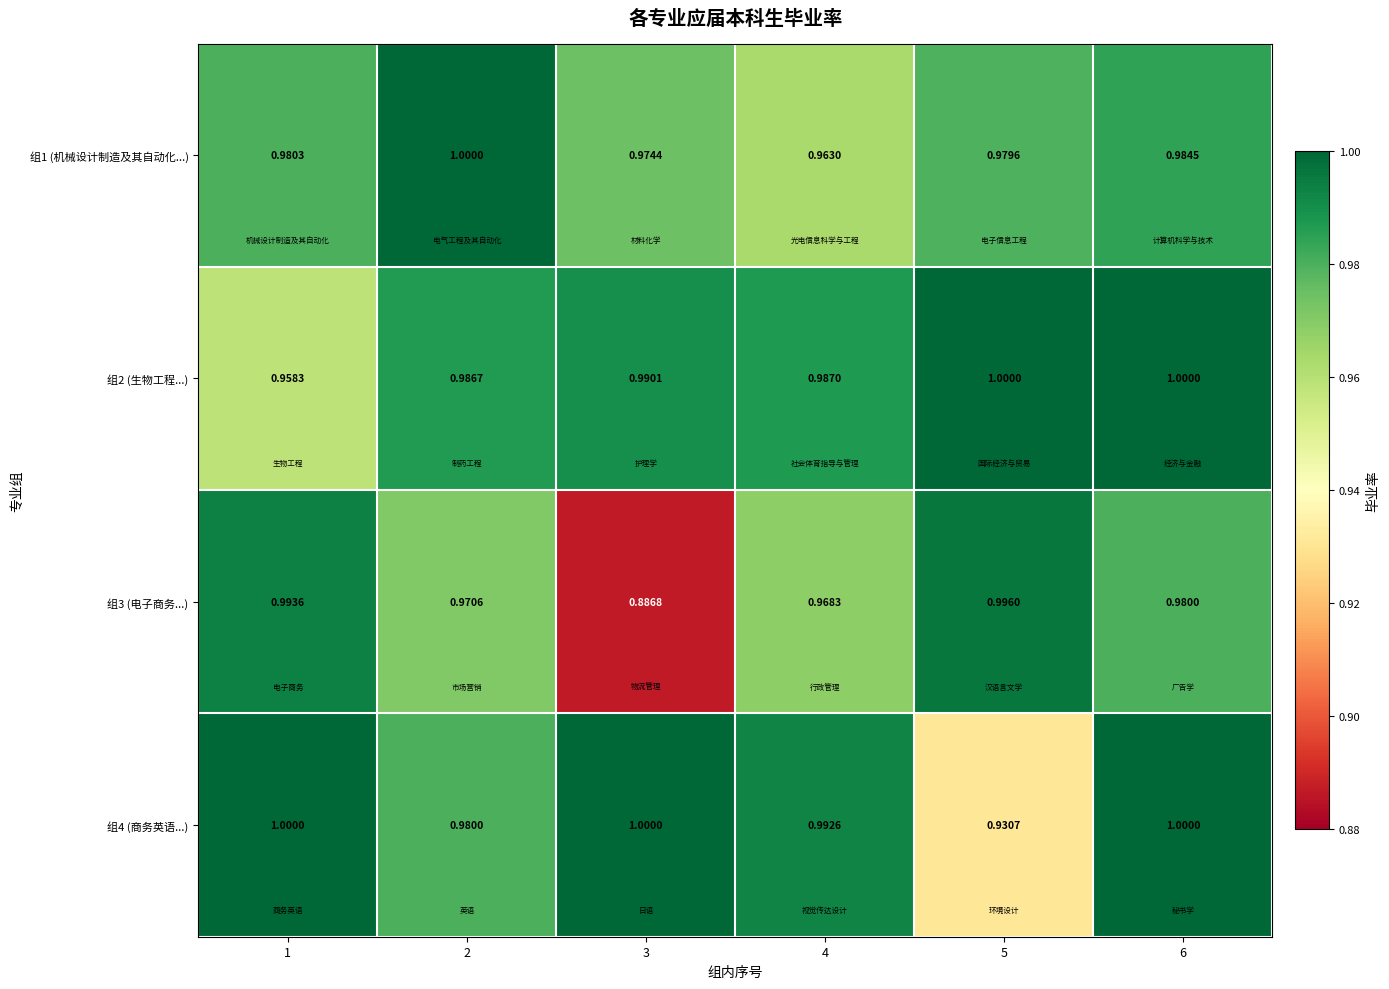

Count the number of data series in this chart.

4